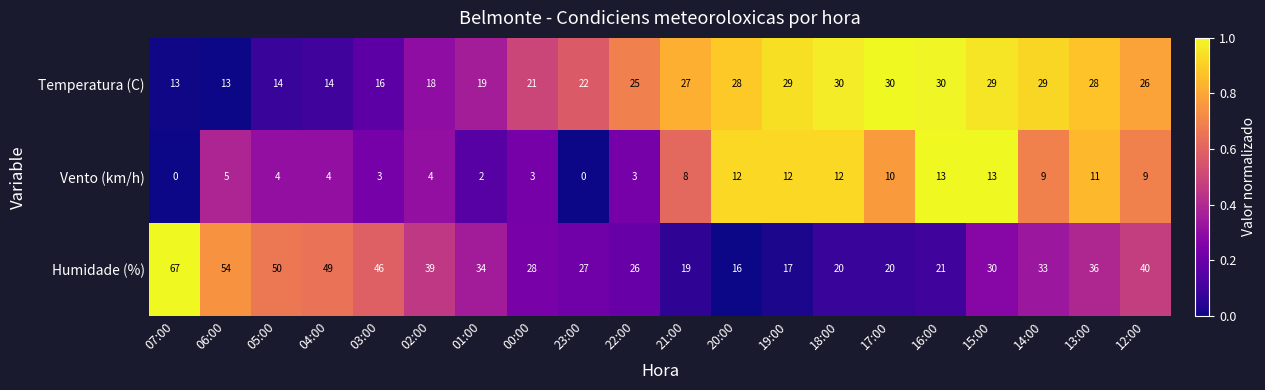

How many data points in Temperatura (C) are less than 26?

10